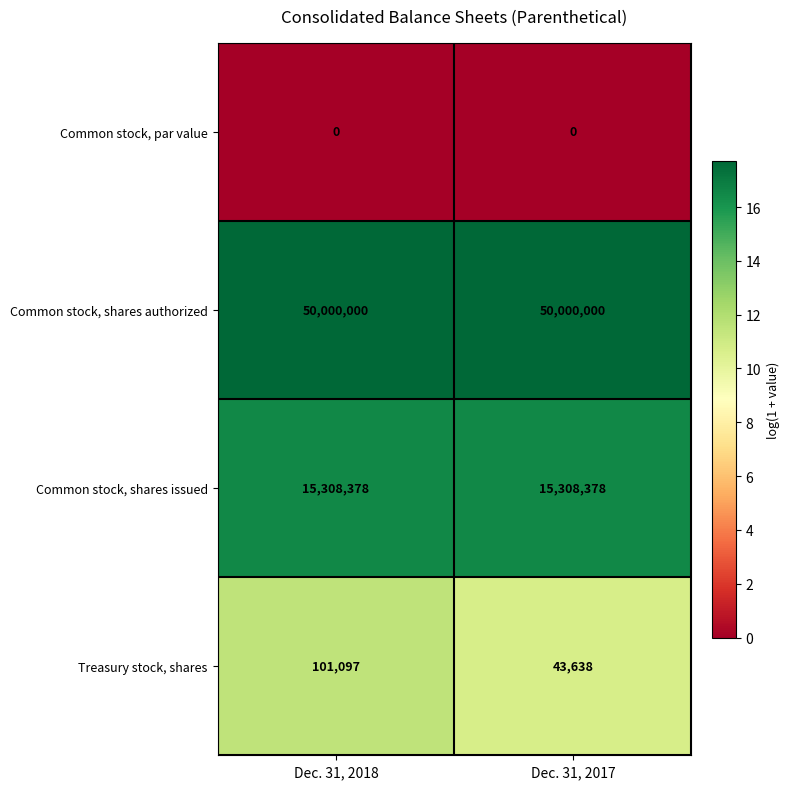

What is the maximum value shown in the chart?

50000000